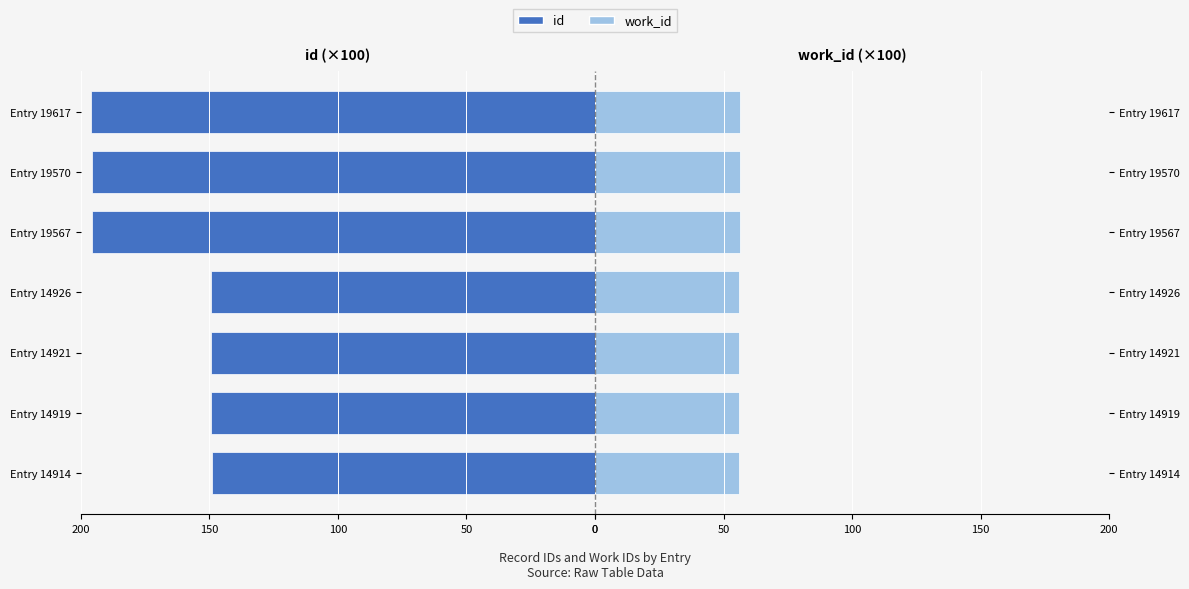

The value of id at Entry 14926 is -101.4. True or false?

False